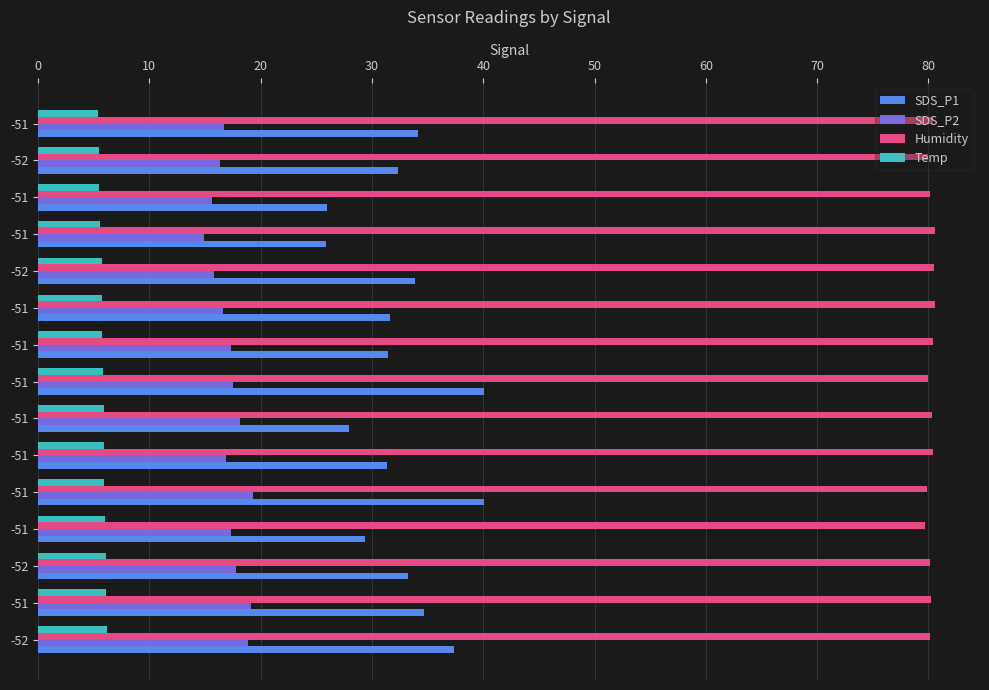

What are all the series names shown in the legend?

SDS_P1, SDS_P2, Humidity, Temp